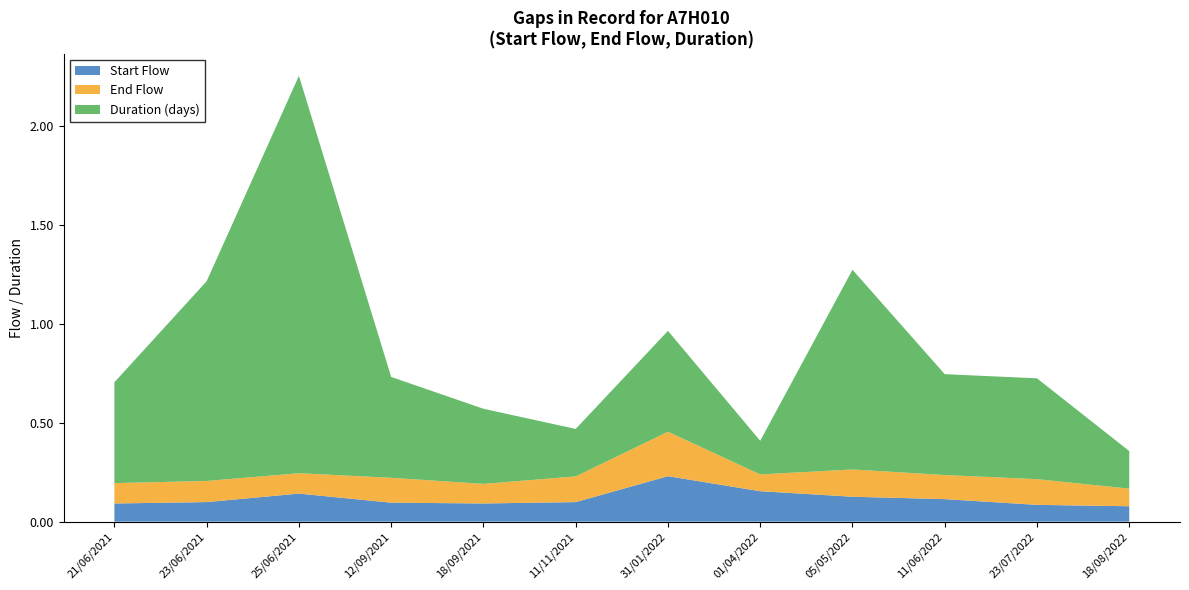

Reading left to right, what are all the values shown in this chart?

Start Flow: 21/06/2021=0.1	23/06/2021=0.1	25/06/2021=0.1	12/09/2021=0.1	18/09/2021=0.1	11/11/2021=0.1	31/01/2022=0.2	01/04/2022=0.2	05/05/2022=0.1	11/06/2022=0.1	23/07/2022=0.1	18/08/2022=0.1
End Flow: 21/06/2021=0.1	23/06/2021=0.1	25/06/2021=0.1	12/09/2021=0.1	18/09/2021=0.1	11/11/2021=0.1	31/01/2022=0.2	01/04/2022=0.1	05/05/2022=0.1	11/06/2022=0.1	23/07/2022=0.1	18/08/2022=0.1
Duration (days): 21/06/2021=0.5	23/06/2021=1.0	25/06/2021=2.0	12/09/2021=0.5	18/09/2021=0.4	11/11/2021=0.2	31/01/2022=0.5	01/04/2022=0.2	05/05/2022=1.0	11/06/2022=0.5	23/07/2022=0.5	18/08/2022=0.2